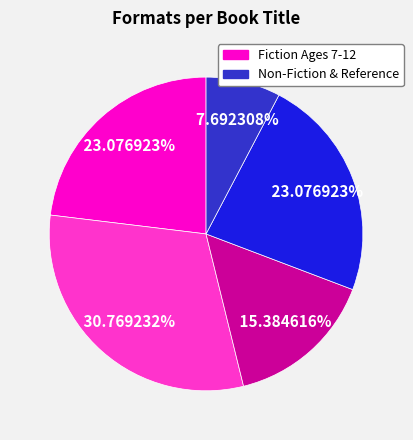

Is there a majority slice in this chart?

No